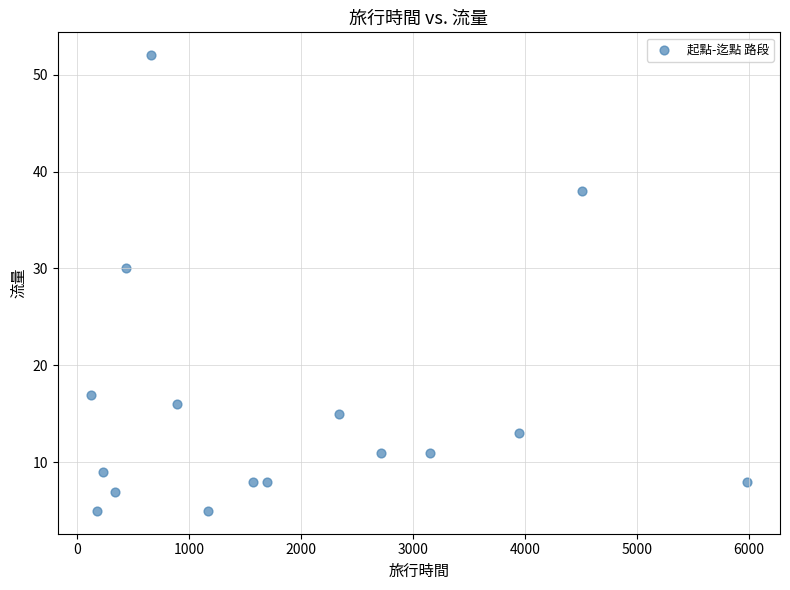

What Y value in the scatter plot is closest to 28?

30